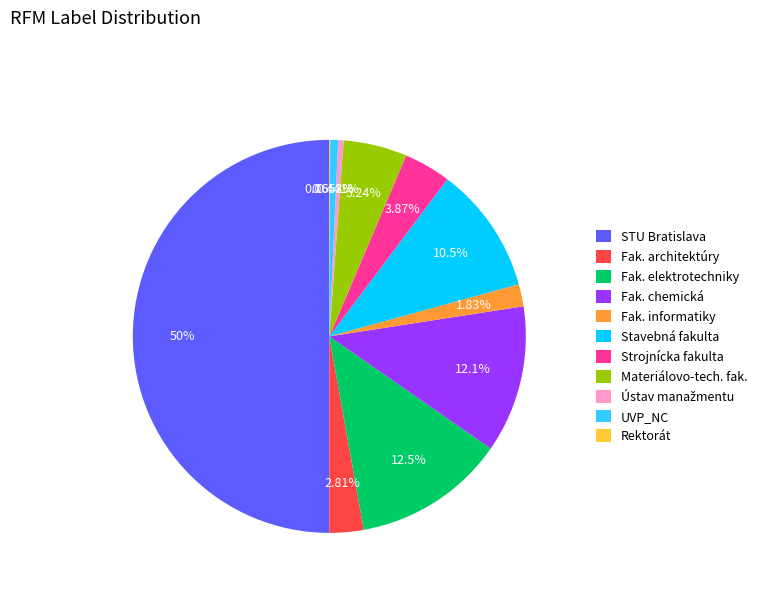

Which slice represents more than half of the pie?

STU Bratislava